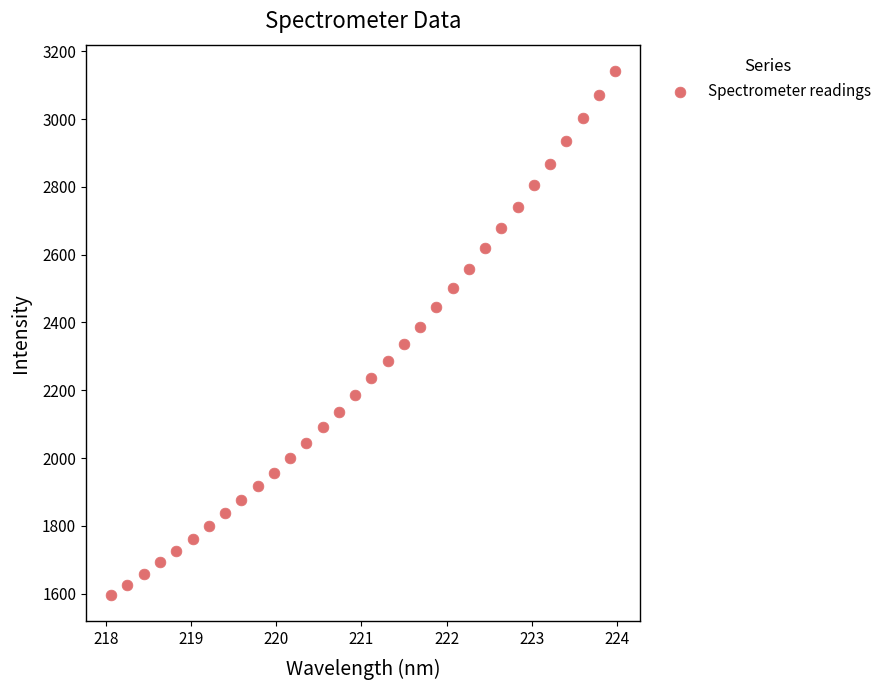

What is the range of X values (max minus min)?

5.9